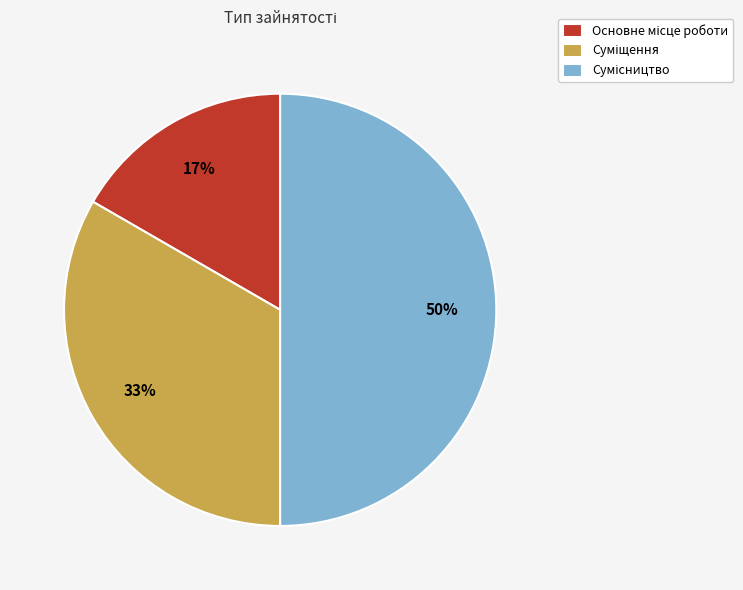

To the nearest percent, what is the difference between the largest and smallest slice percentages?

33%